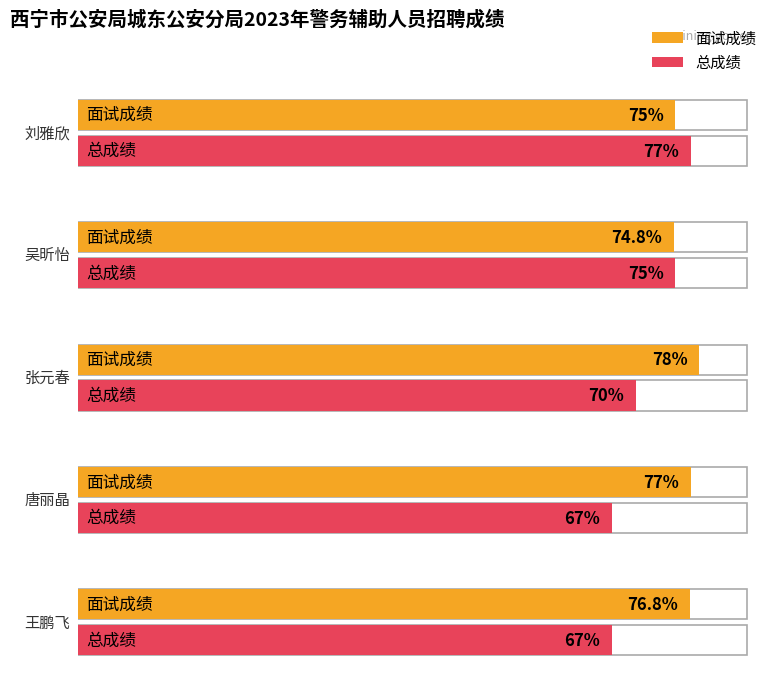

What is the label of the 1st bar from the right?

王鹏飞